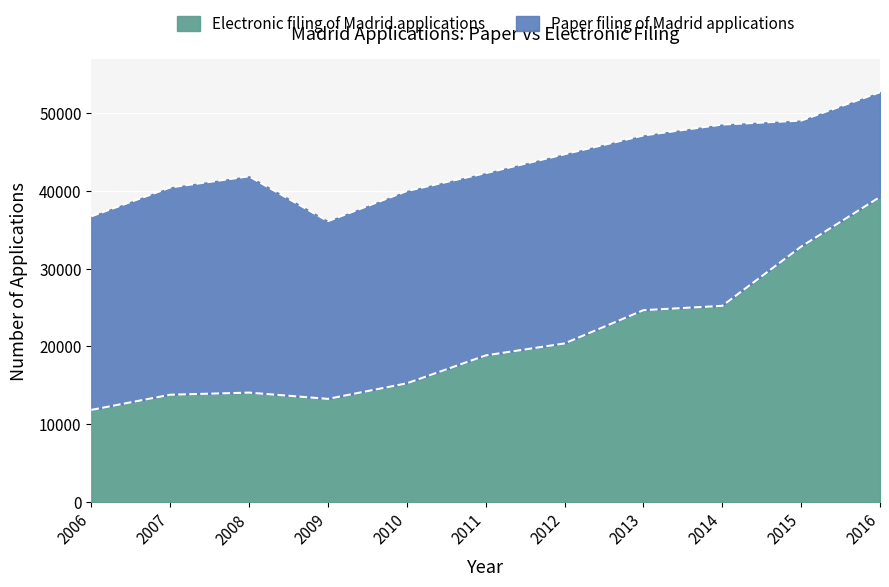

Rank the categories by value from lowest to highest.

2006, 2009, 2007, 2008, 2010, 2011, 2012, 2013, 2014, 2015, 2016